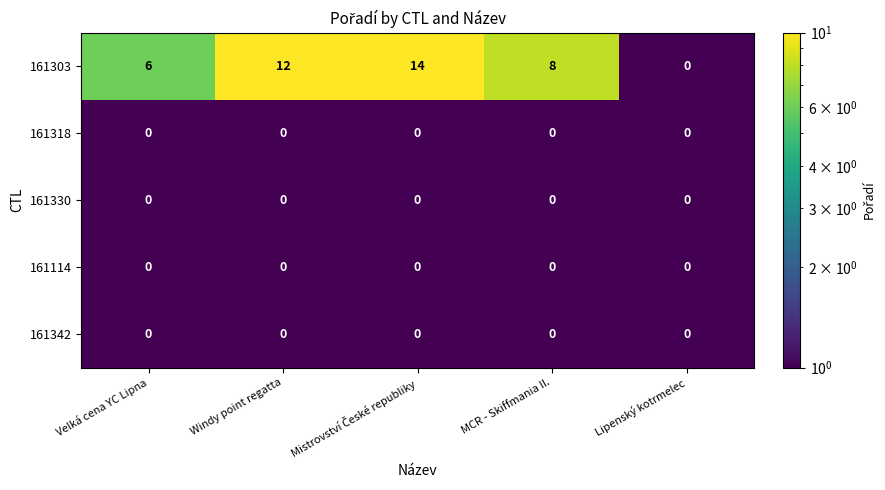

Reading left to right, extract all data points from this chart.

161303: 6	12	14	8	0
161318: 0	0	0	0	0
161330: 0	0	0	0	0
161114: 0	0	0	0	0
161342: 0	0	0	0	0